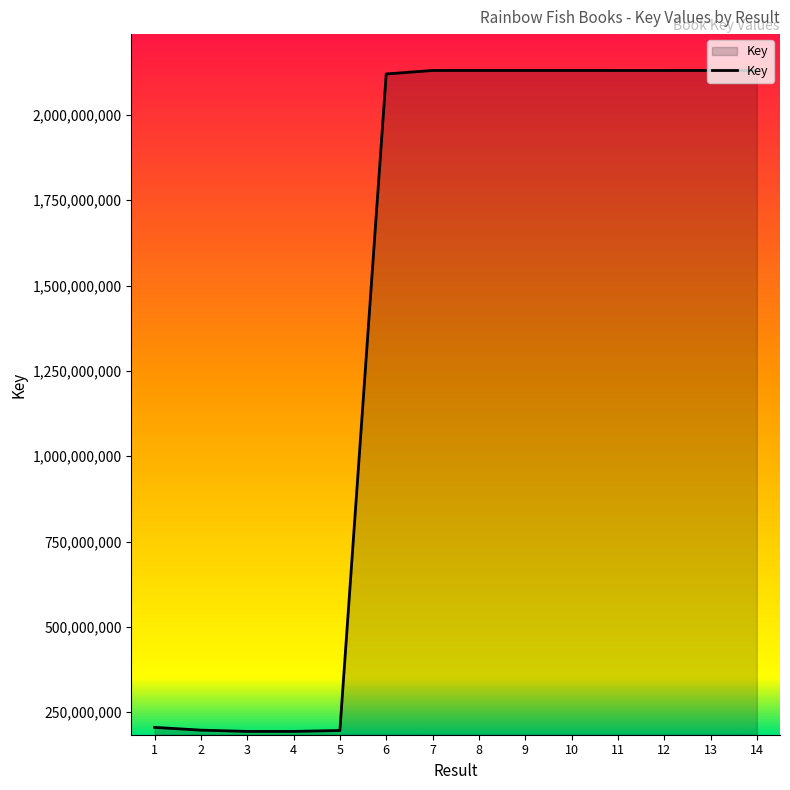

What is the greatest value displayed?

2130401281